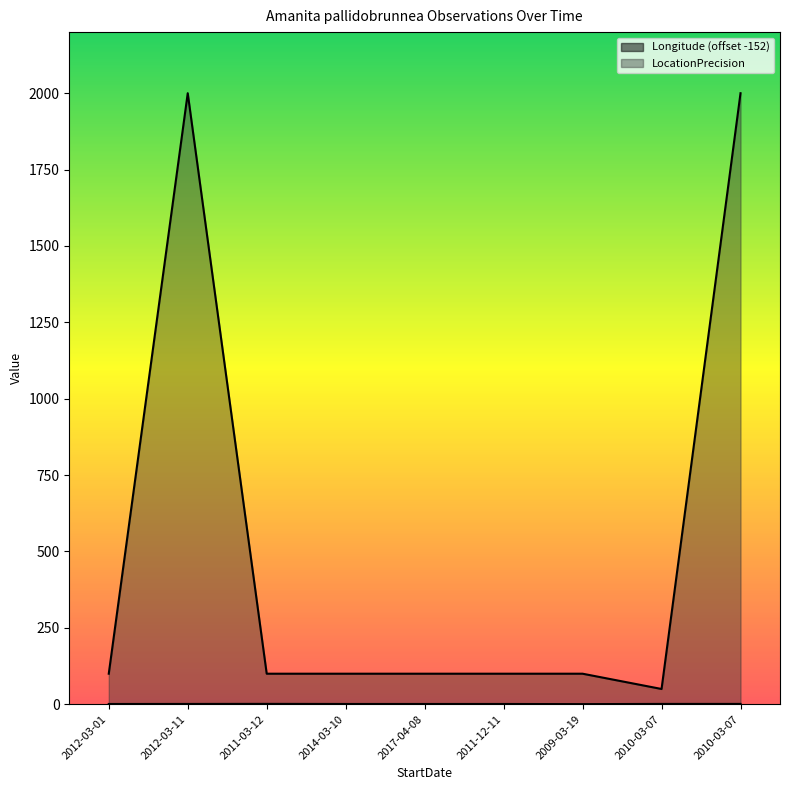

True or false: Longitude and LocationPrecision cross at least once.

False